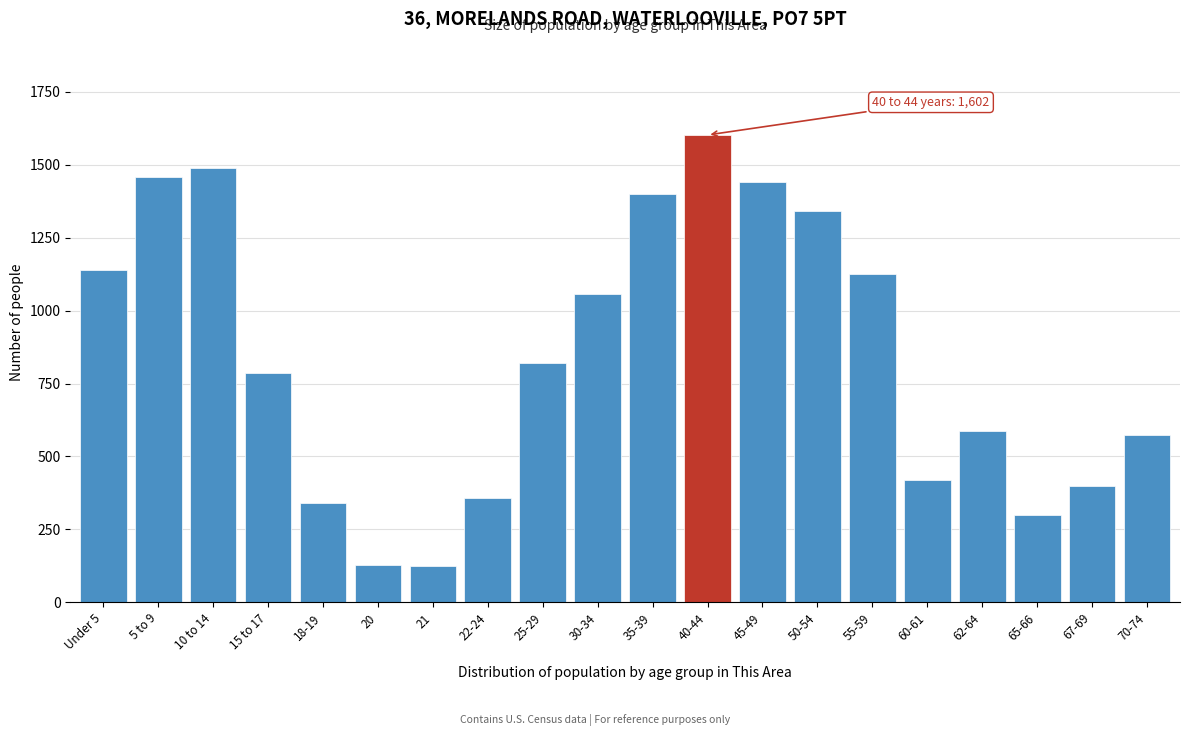

Which category has the highest value across all series?

40-44